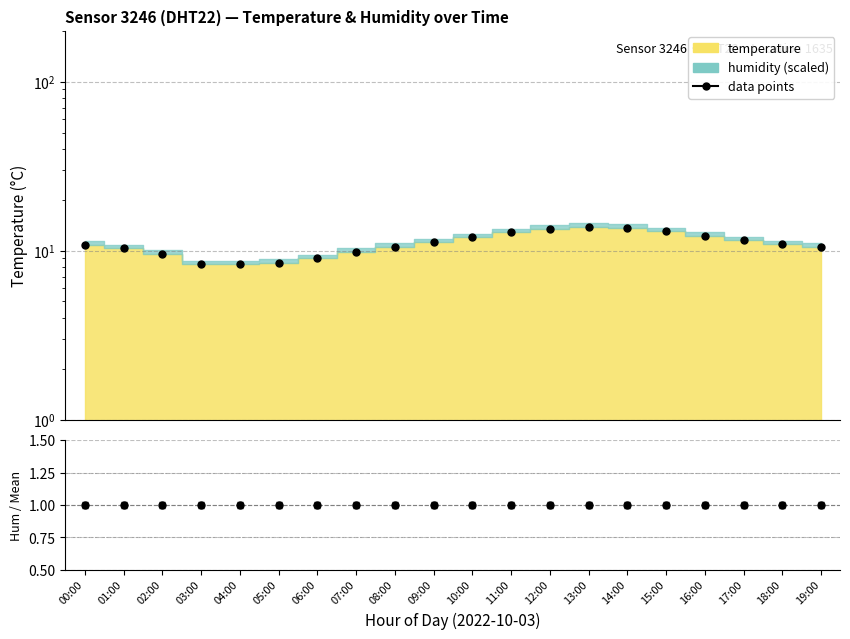

Where does the data points series first go above 10?

00:00